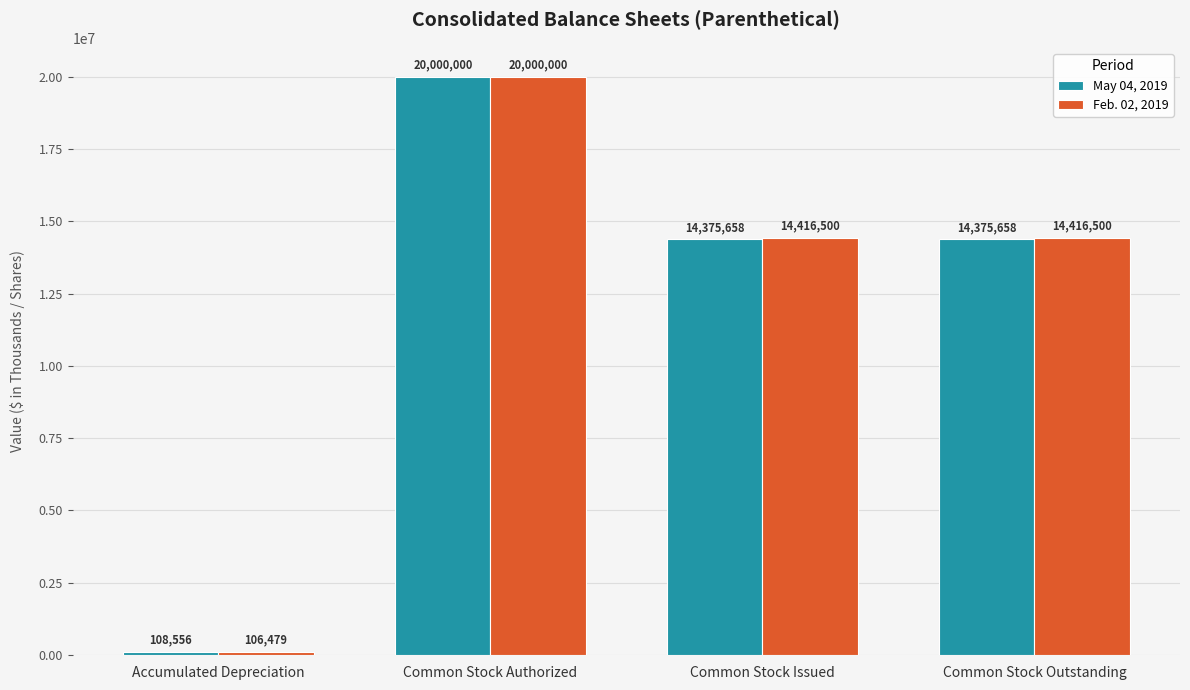

What is the value of the May 04, 2019 bar at the 1st from the left?

108556